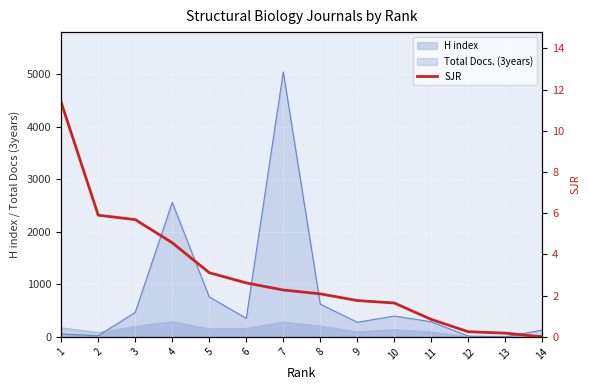

How many values are above zero?

13